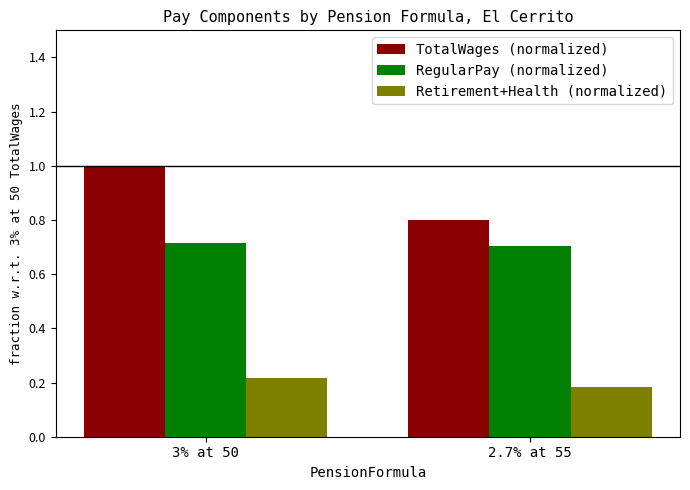

Which series has the largest total across all categories?

TotalWages (normalized)